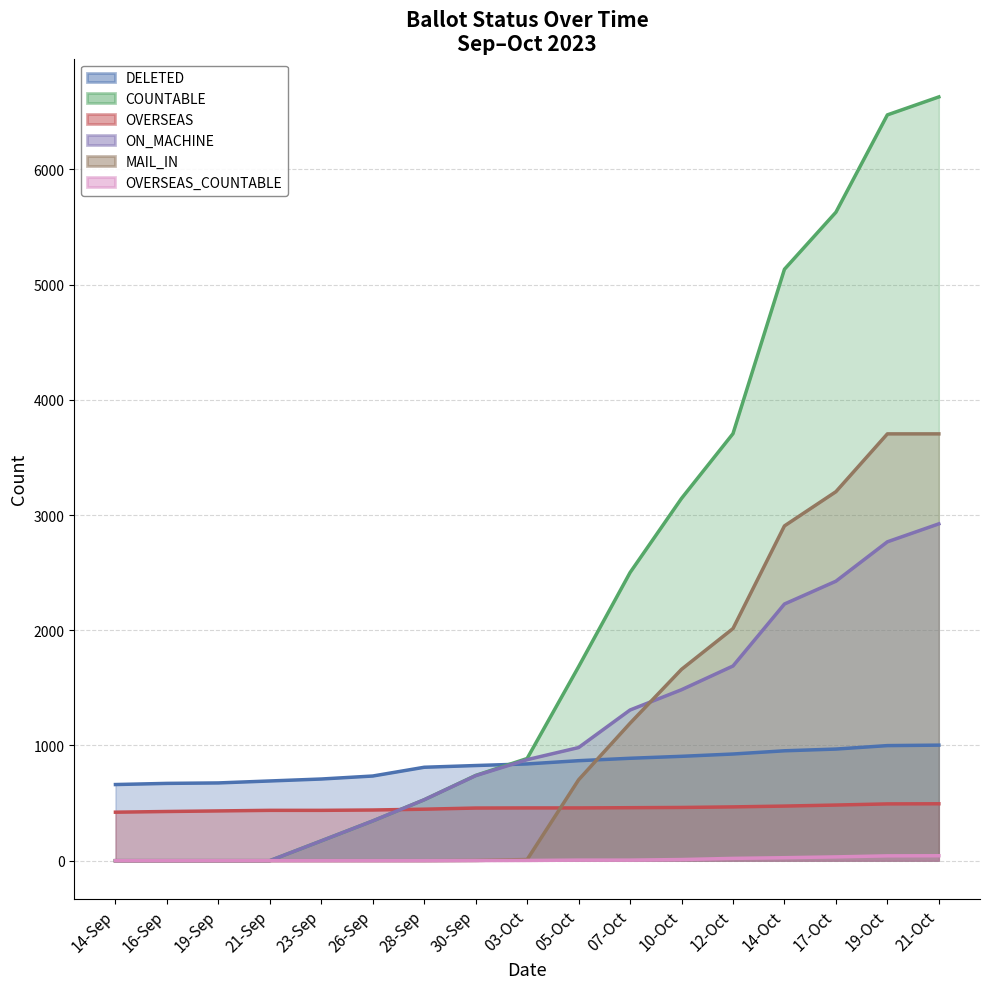

Does the chart have visible grid lines?

Yes